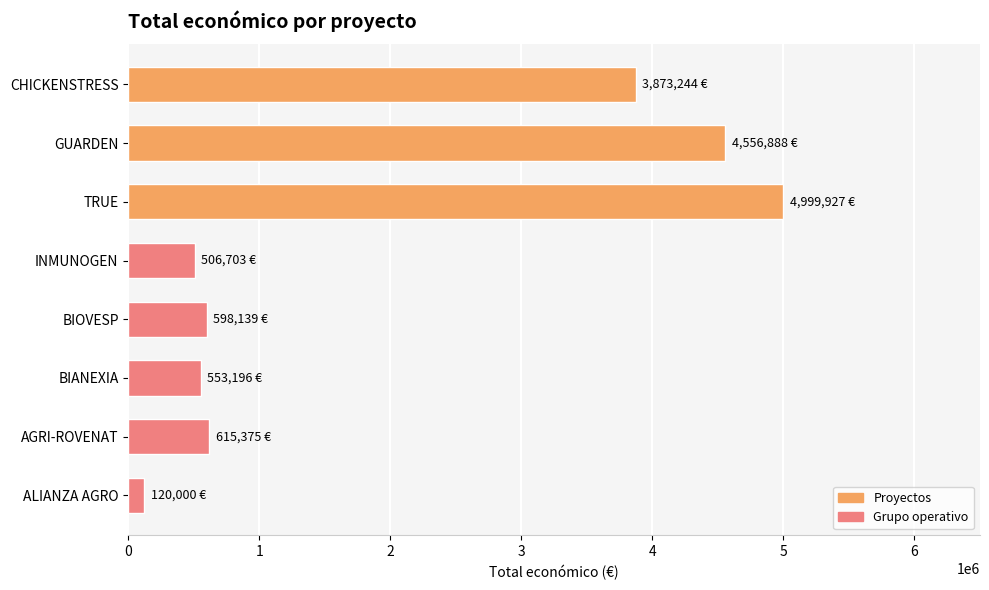

Which has a higher value, BIOVESP or ALIANZA AGRO?

BIOVESP